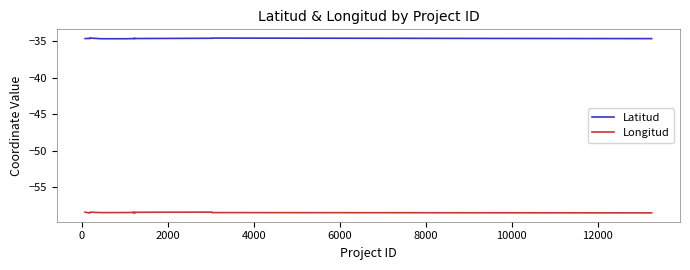

List the series in order of their peak value, highest first.

Latitud, Longitud